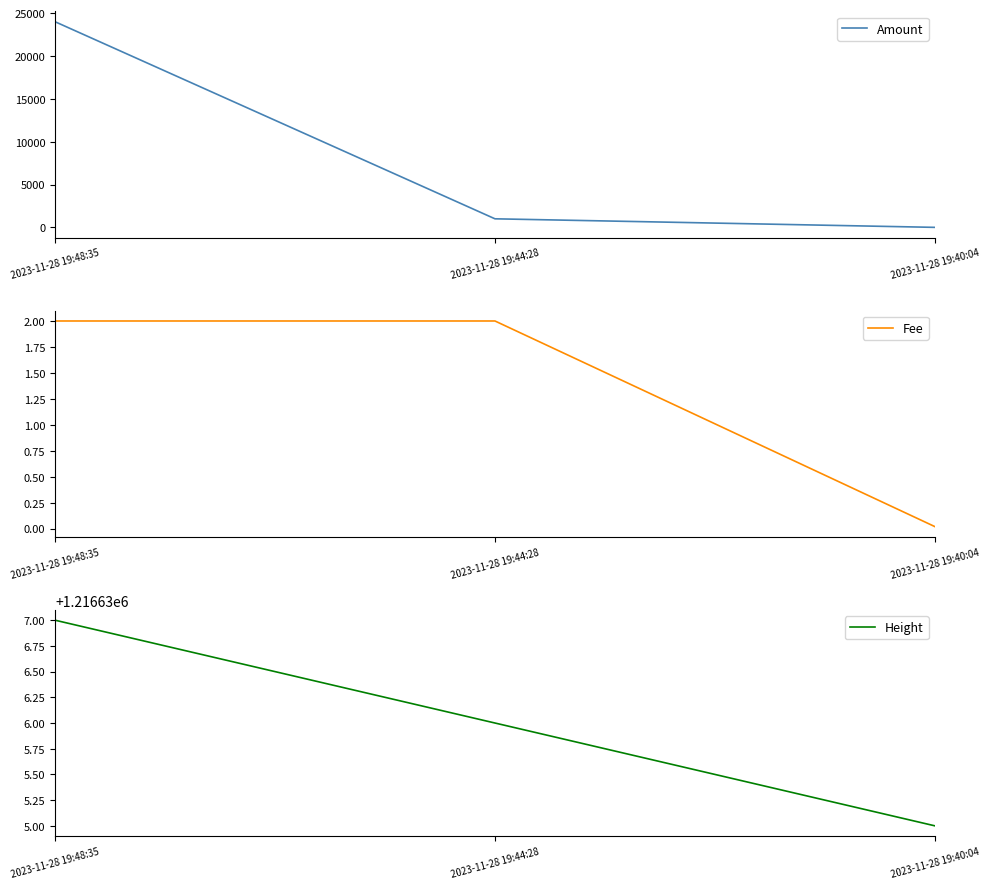

Reading right to left, extract all data points from this chart.

Amount: 0.0	998.0	23997.0
Fee: 0.0	2.0	2.0
Height: 1216635.0	1216636.0	1216637.0